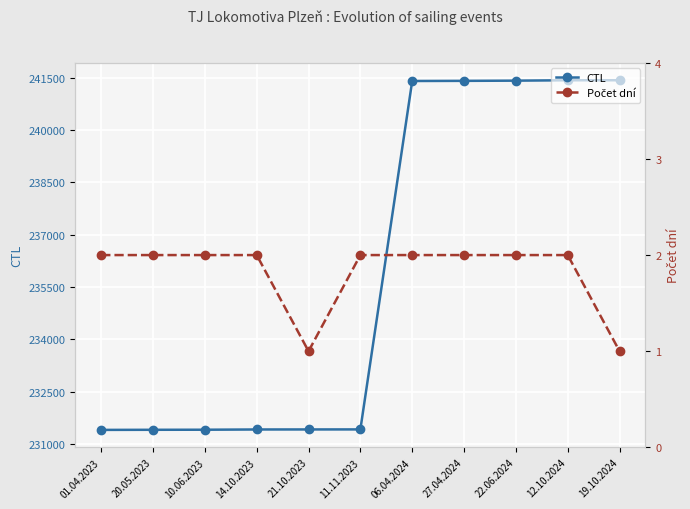

What is the difference between the highest and lowest values at 10.06.2023?

231404